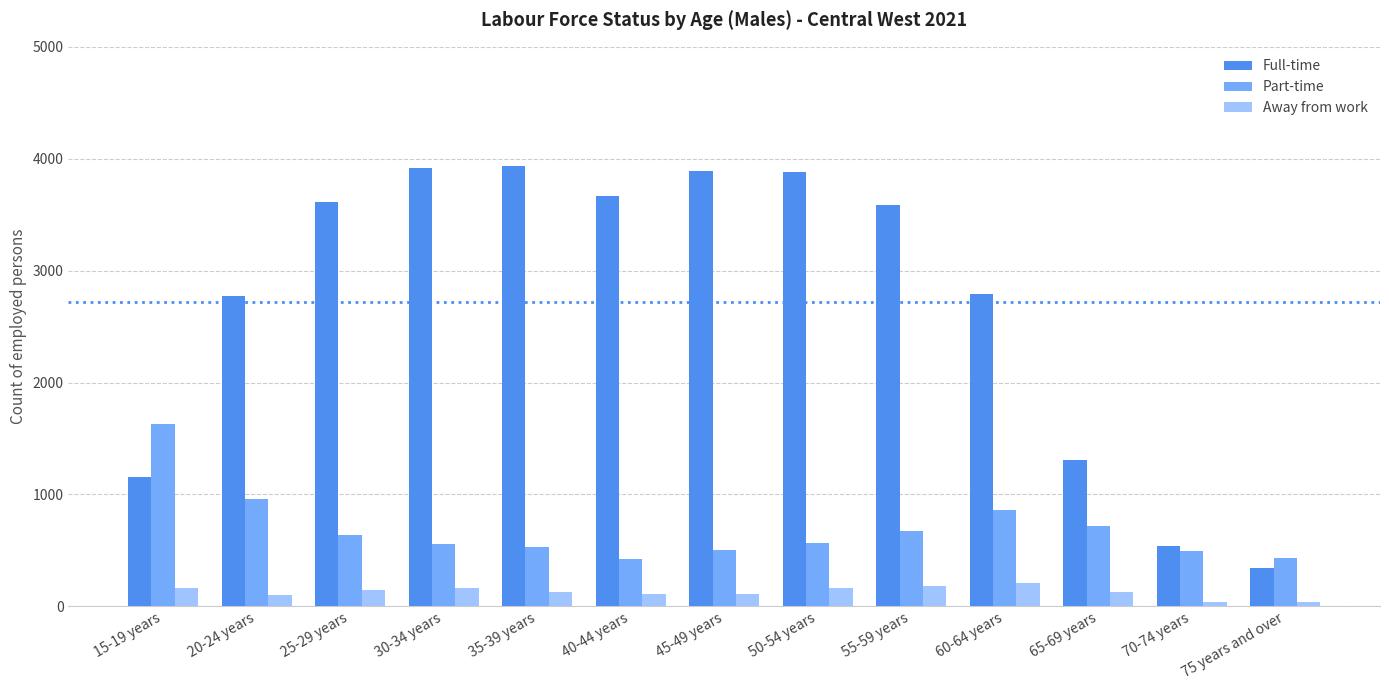

What is the sum of all Part-time values?

8983